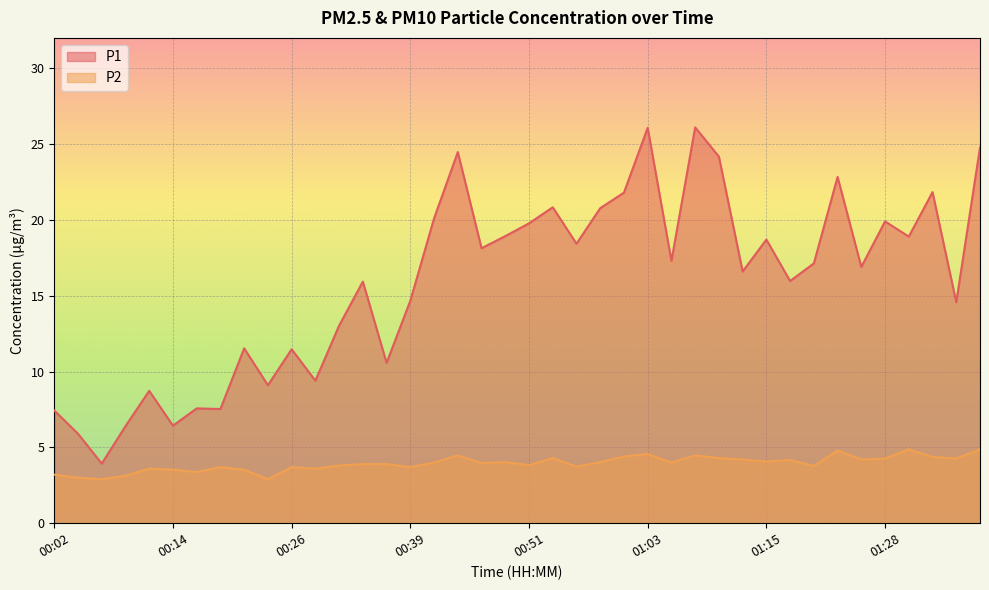

What is the smallest value displayed?

2.9